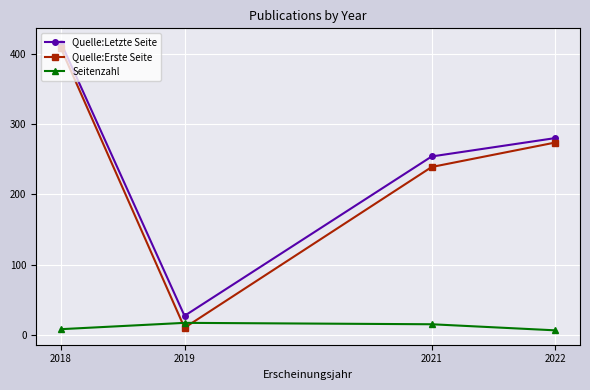

True or false: Seitenzahl has a value of 17.0 at 2019.

True